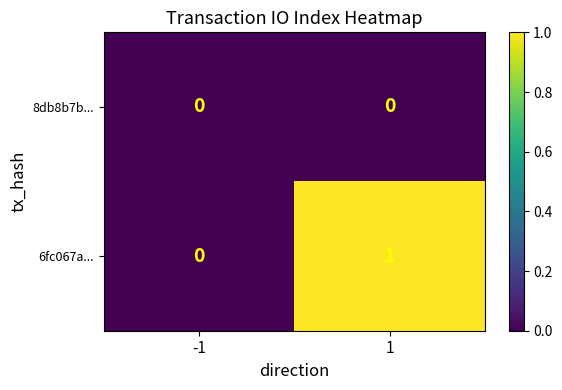

Which series has the largest total across all categories?

6fc067a...